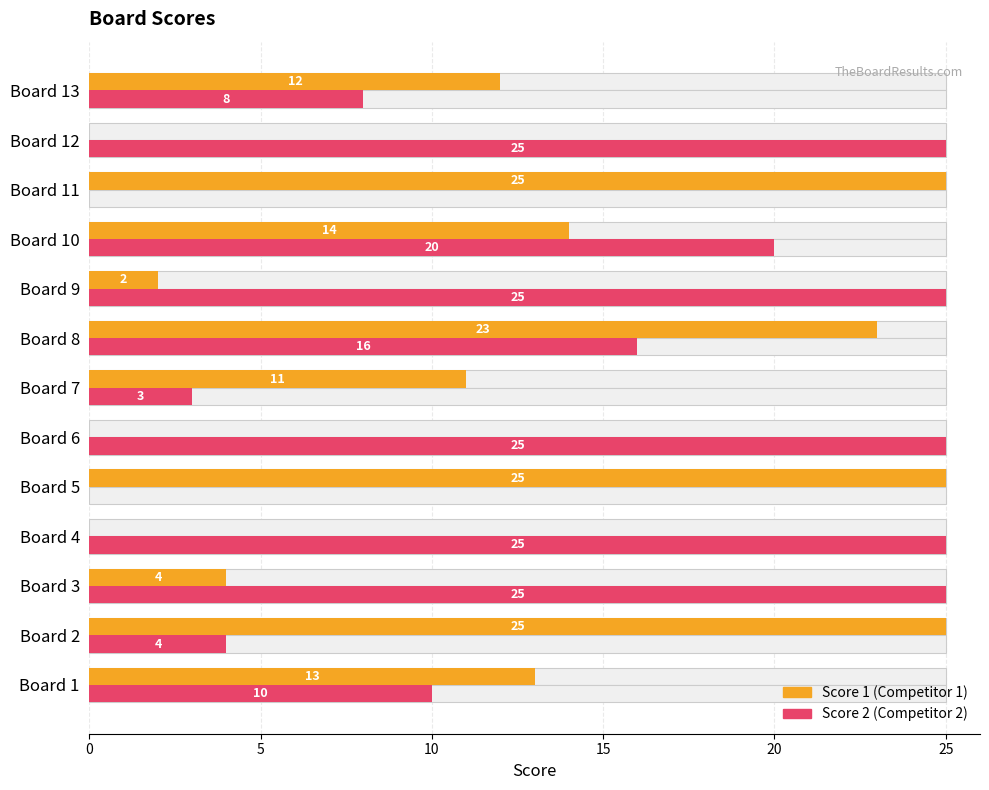

At Board 10, list the series in order from smallest to largest.

Score 1, Score 2